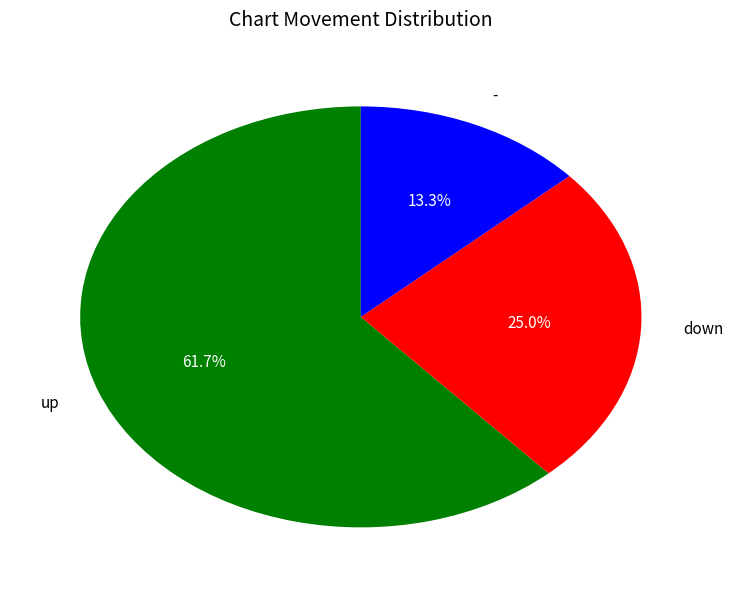

How many slices are in this pie chart?

3